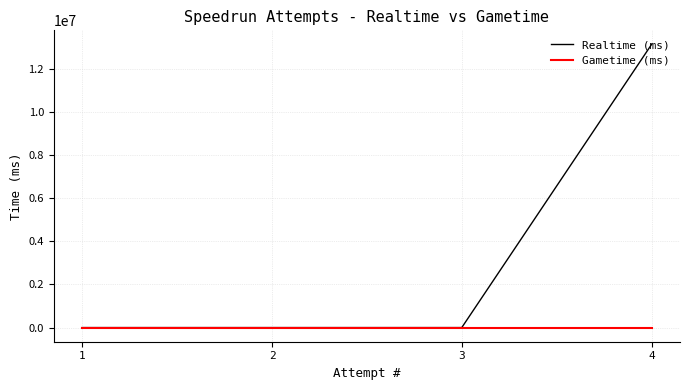

The Realtime (ms) series shows 0 at 2. True or false?

True